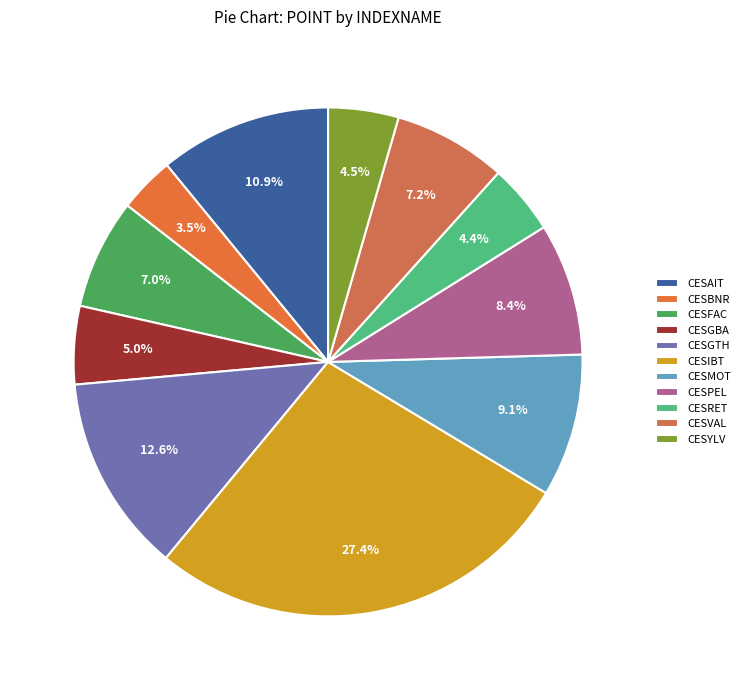

Is there any slice that represents more than half of the pie?

No